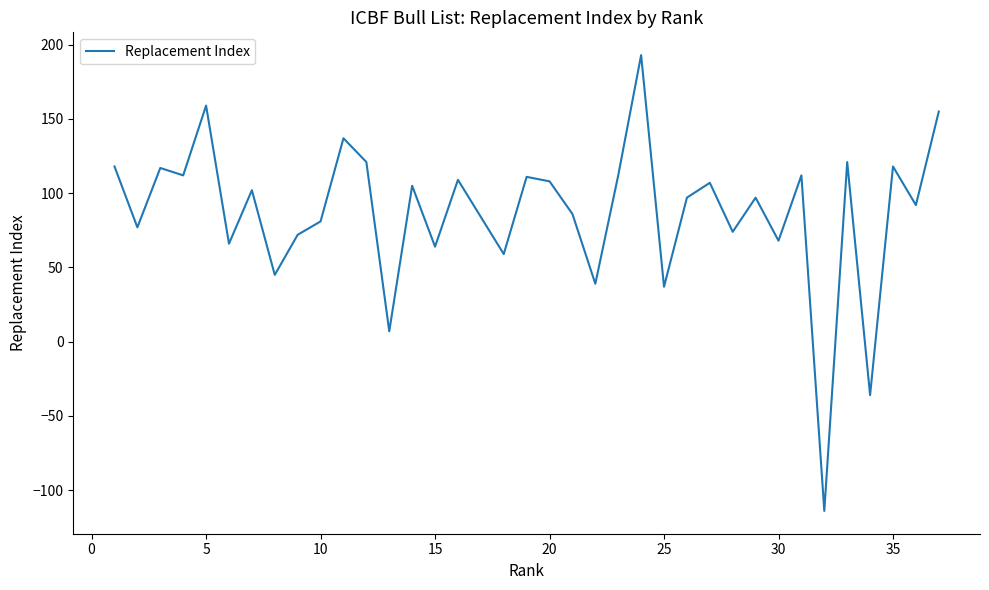

What is the average value?

87